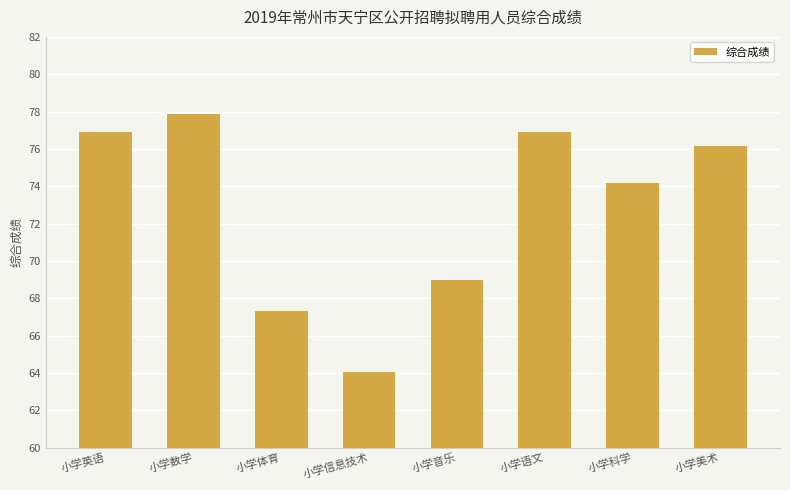

Between 小学科学 and 小学体育, which is larger?

小学科学